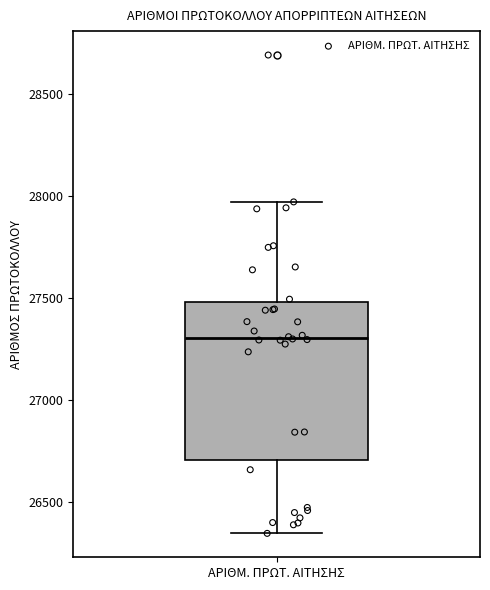

Where does the median line of the box for ΑΡΙΘΜ. ΠΡΩΤ. ΑΙΤΗΣΗΣ sit on the y-axis? The values are not printed on the chart, so give them approximately, as read against the axis.

27300